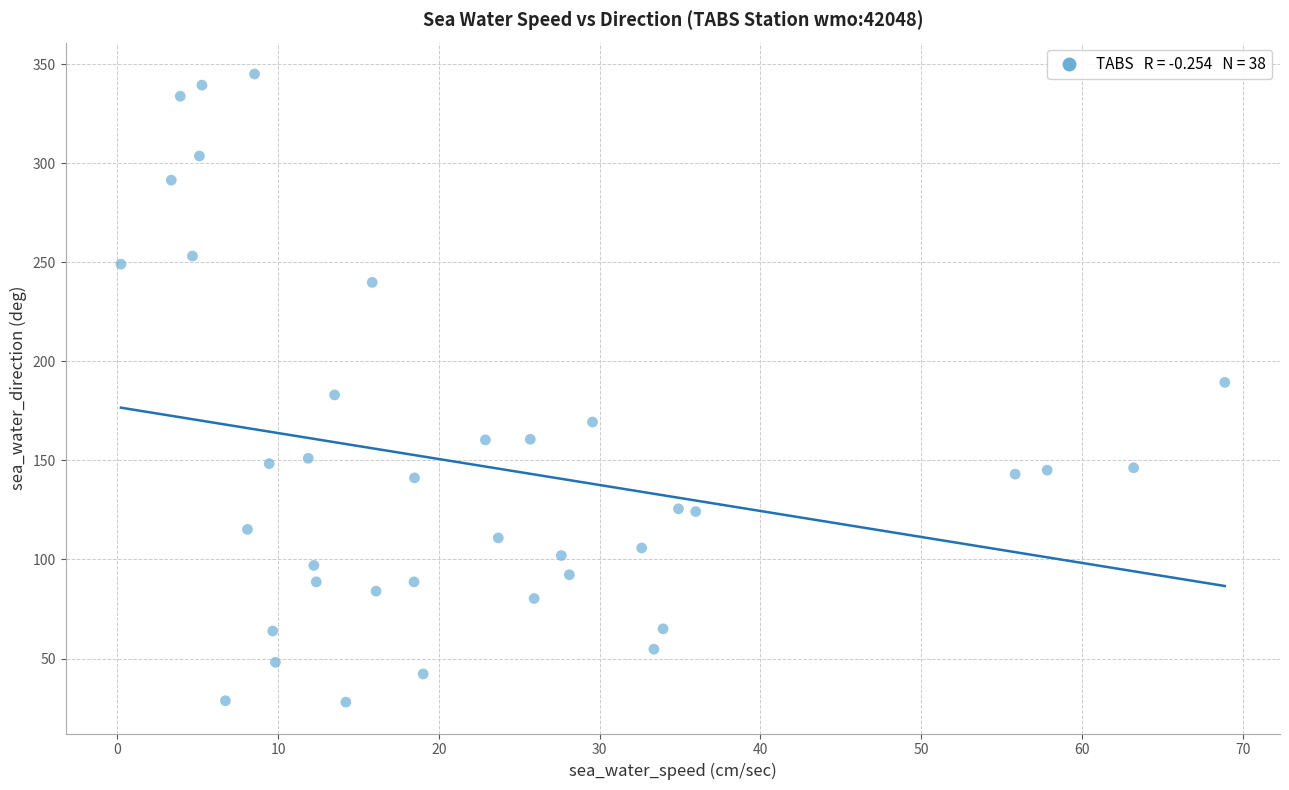

What is the range of Y values (max minus min)?

317.1